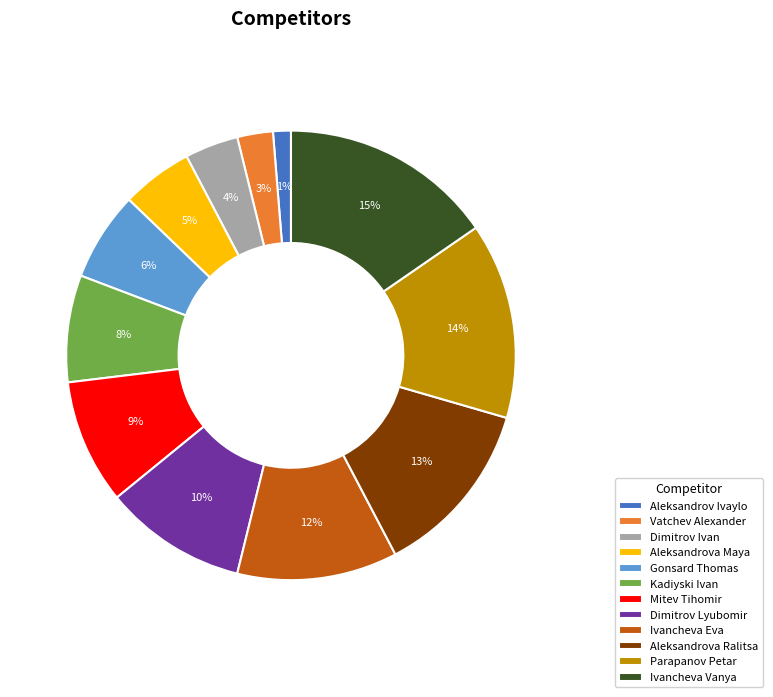

What percentage is the Gonsard Thomas slice, to the nearest percent?

6%